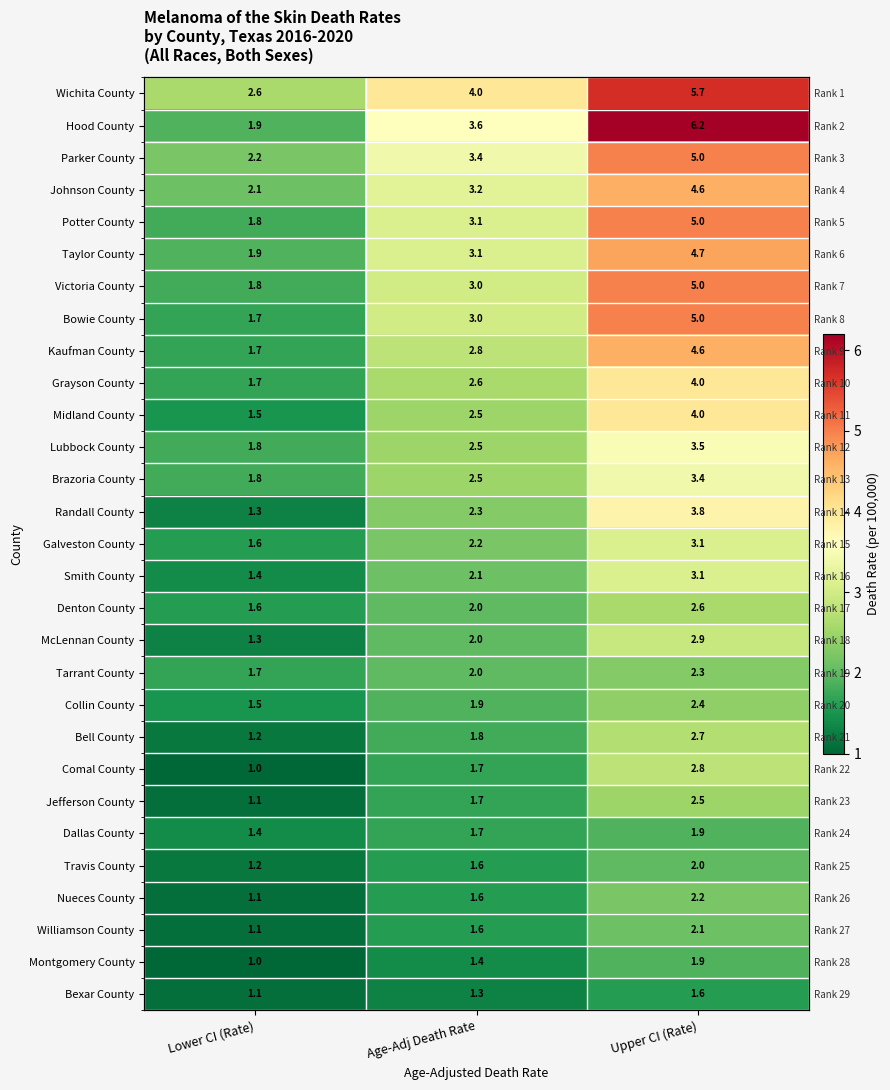

The value of Williamson County at Upper CI (Rate) is 2.1. True or false?

True